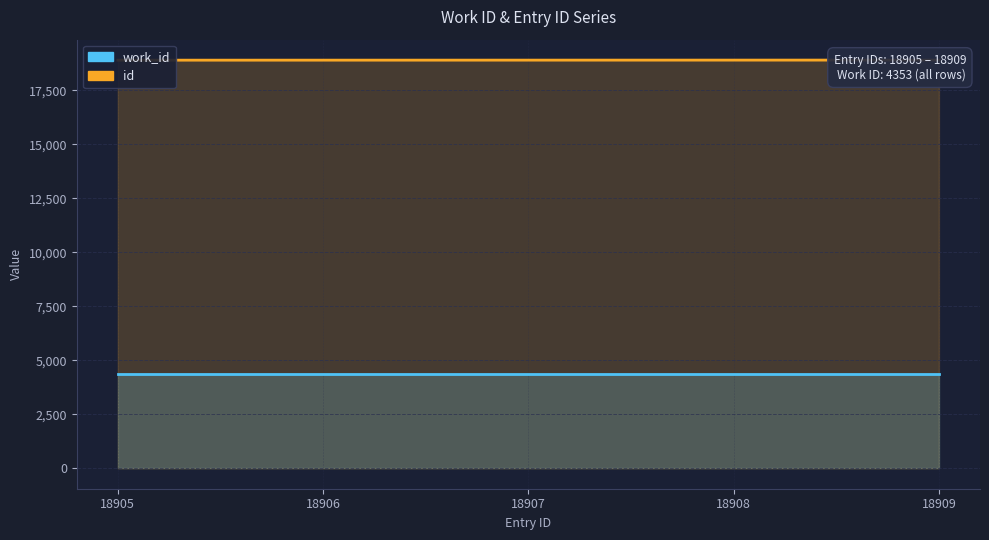

What is the difference between the maximum and minimum values?

4